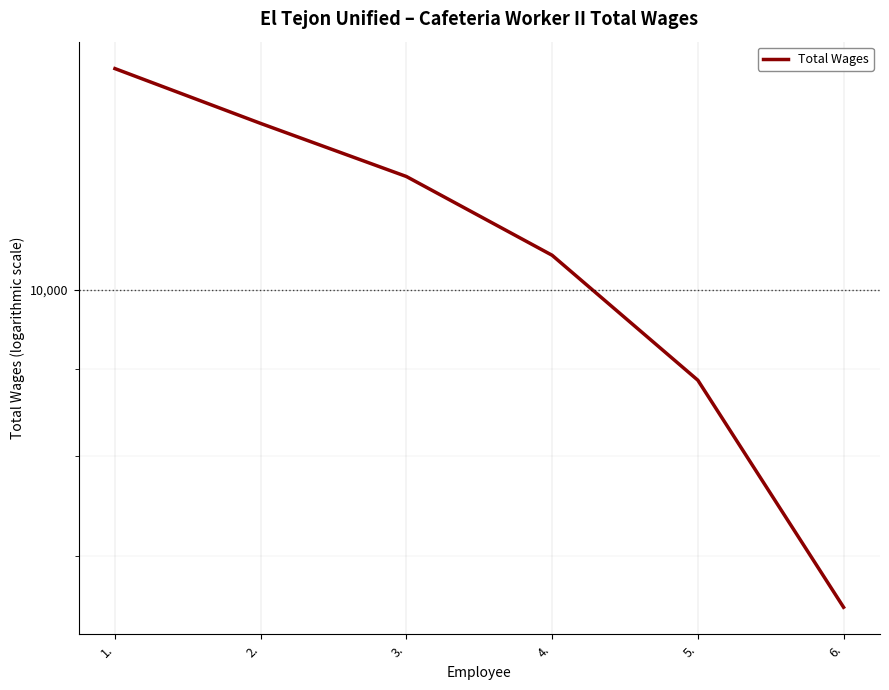

What is the difference between the second highest and minimum values?

5963